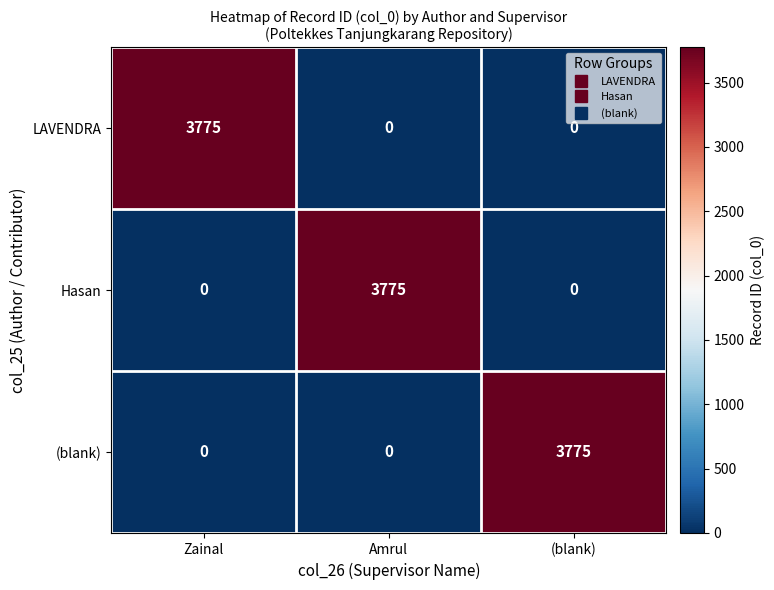

At how many categories does at least one series exceed 1420?

3